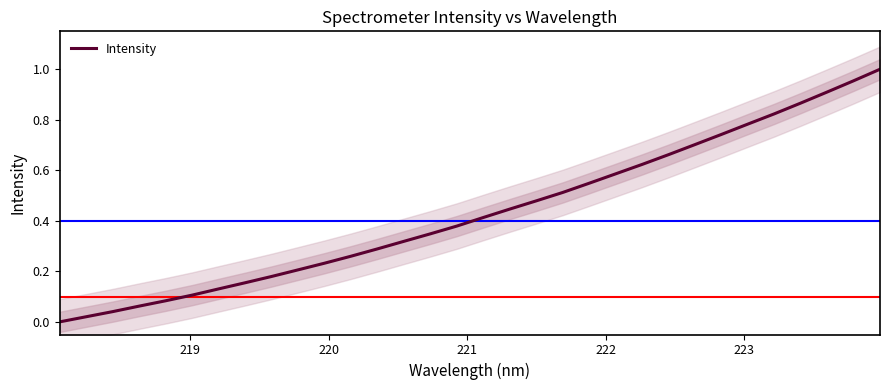

What is the difference between the maximum and minimum values?

1.0